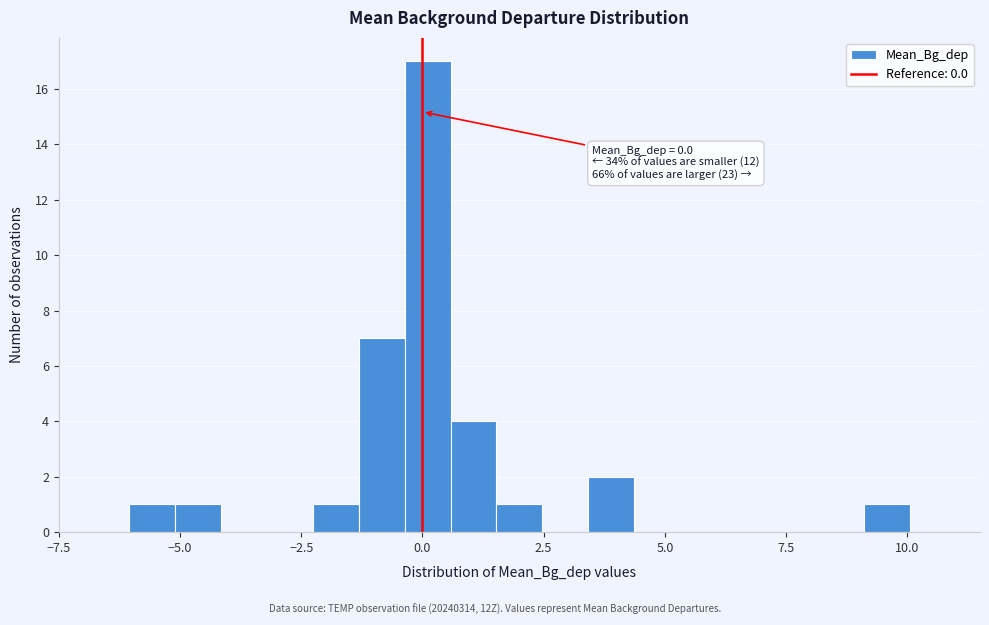

Around what value on the x-axis is the tallest bar? Give the approximate position of its centre, as read against the axis.

0.0